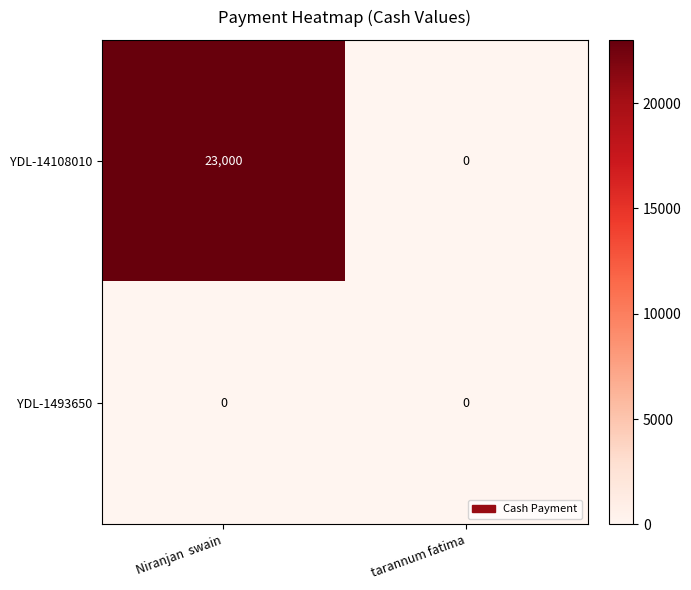

Which category has the highest value in the YDL-14108010 series?

Niranjan  swain